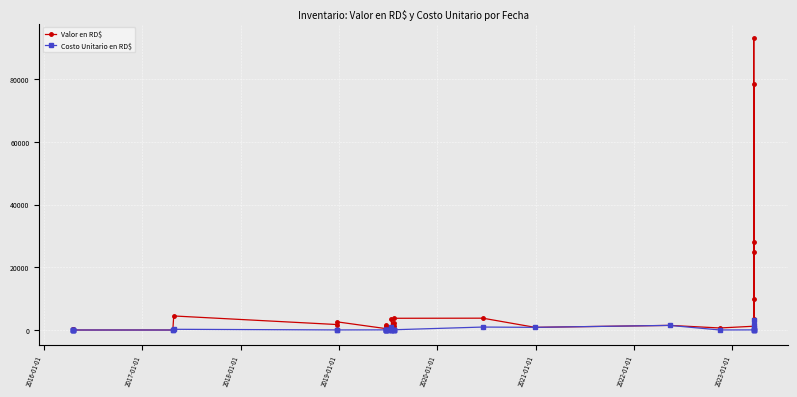

Is the value of Costo Unitario en RD$ at 24 greater than the value of Valor en RD$ at 21?

Yes